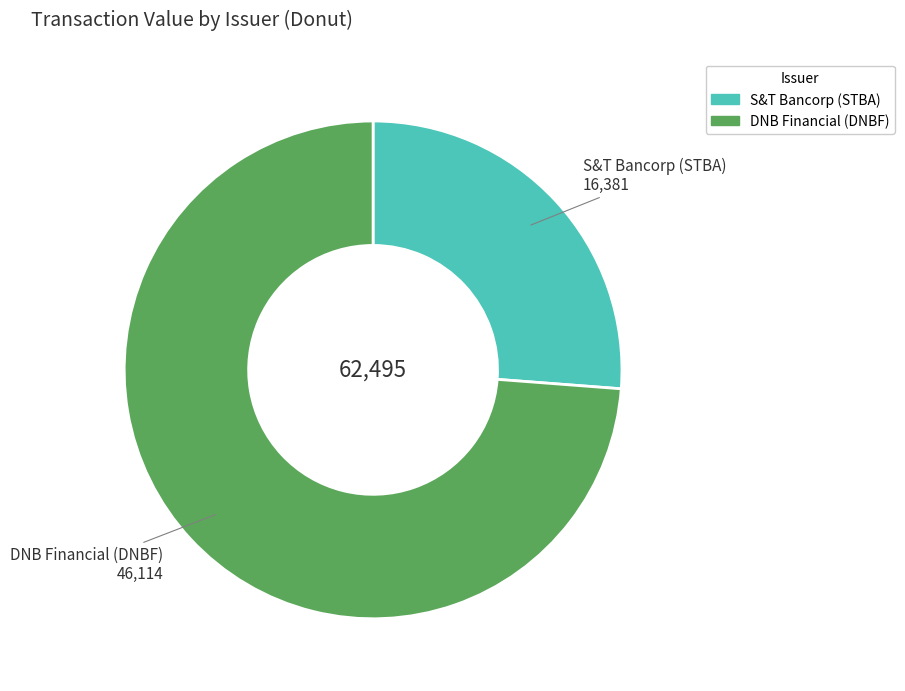

Is there a majority slice in this chart?

Yes